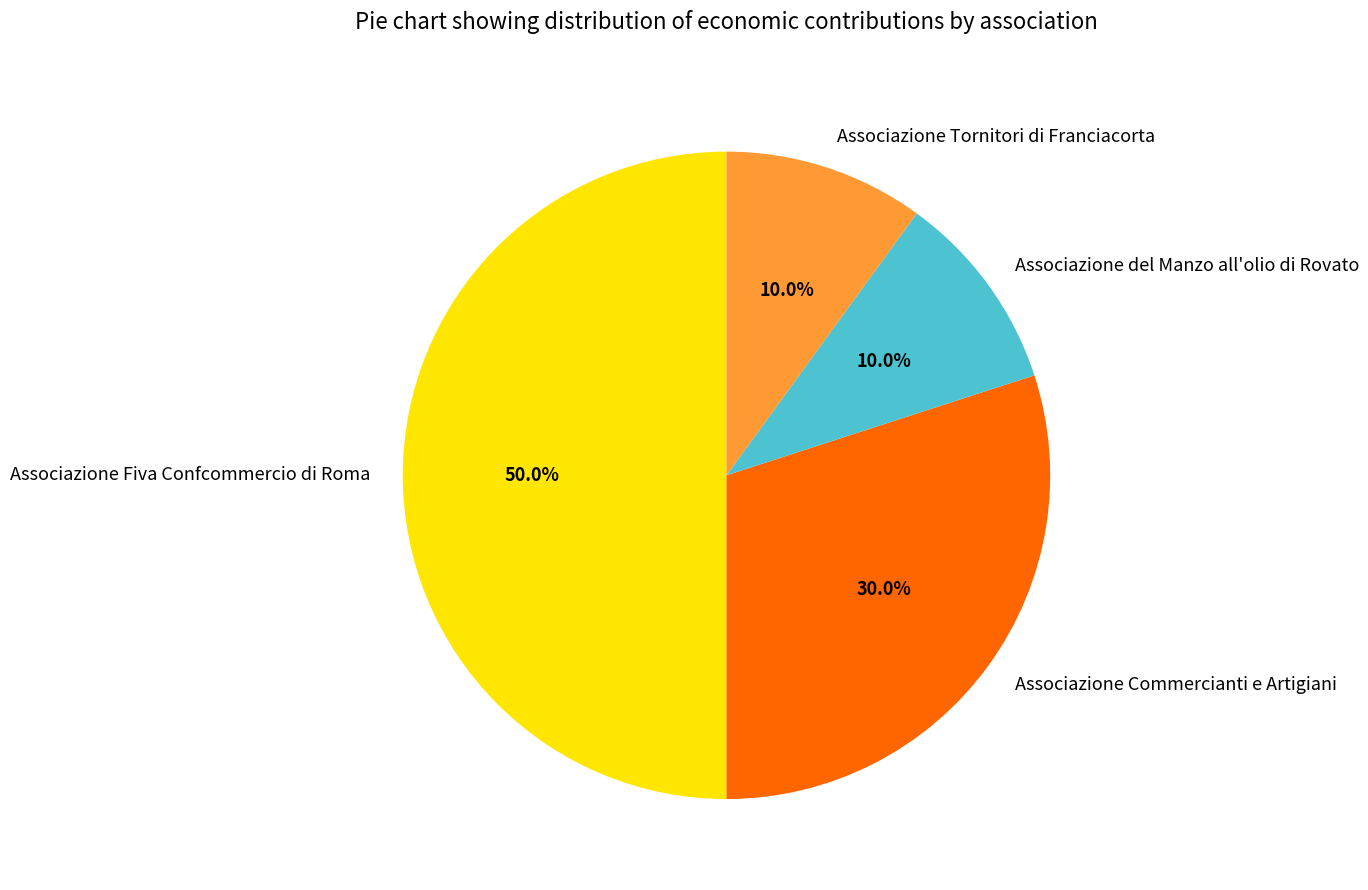

Do Associazione Fiva Confcommercio di Roma and Associazione del Manzo all'olio di Rovato together represent more than half of the pie?

Yes